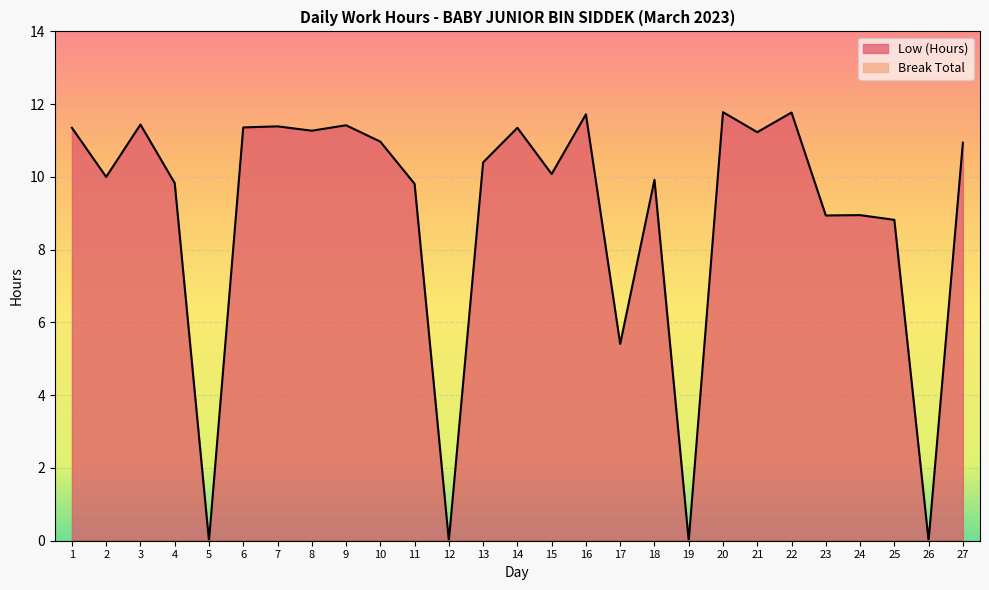

How many data points does each series have?

27